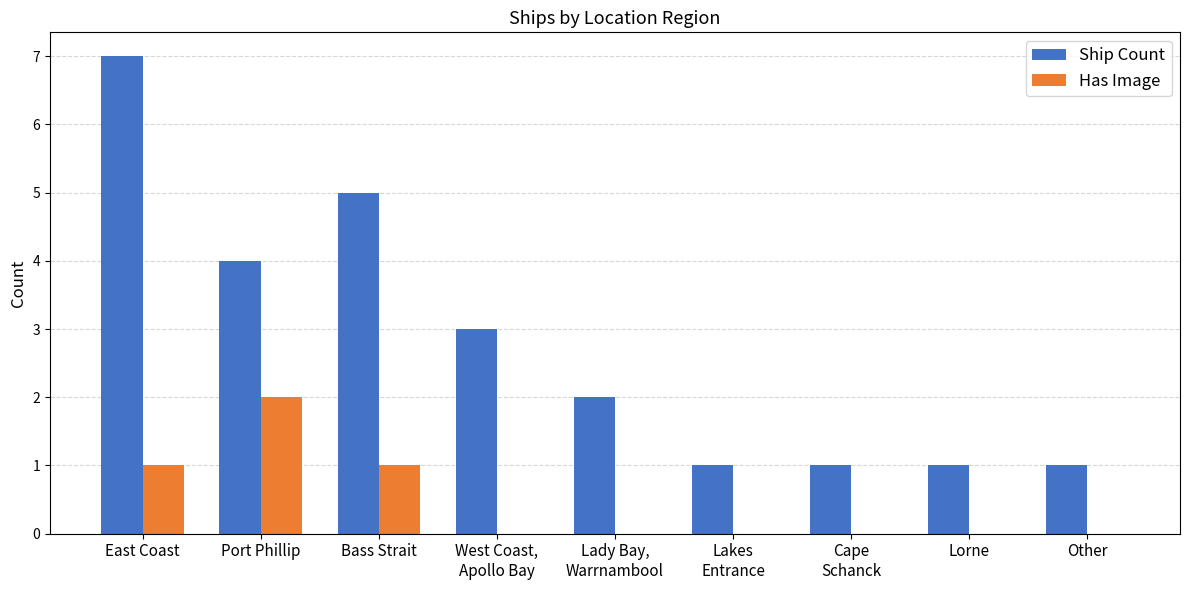

Which series changed the most between East Coast and Lorne?

Ship Count